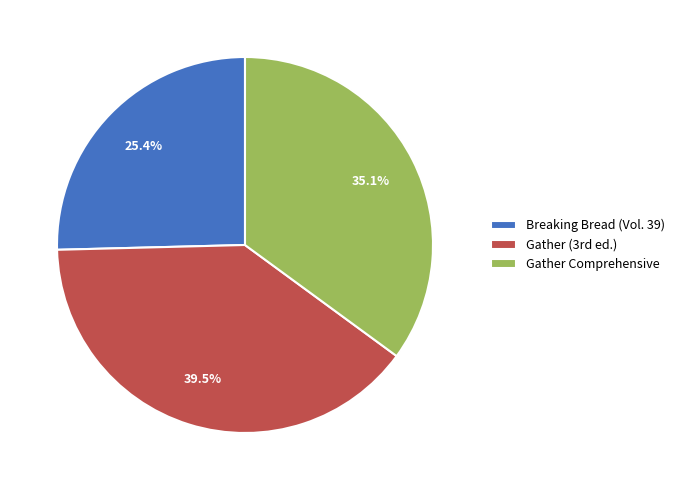

How many slices are in this pie chart?

3